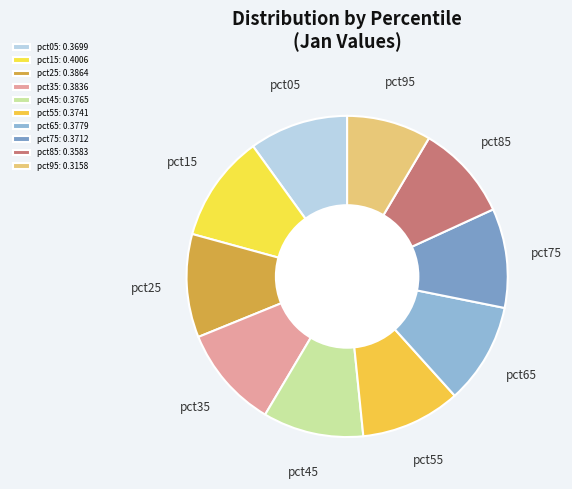

Is the sum of pct05 and pct55 greater than half?

No